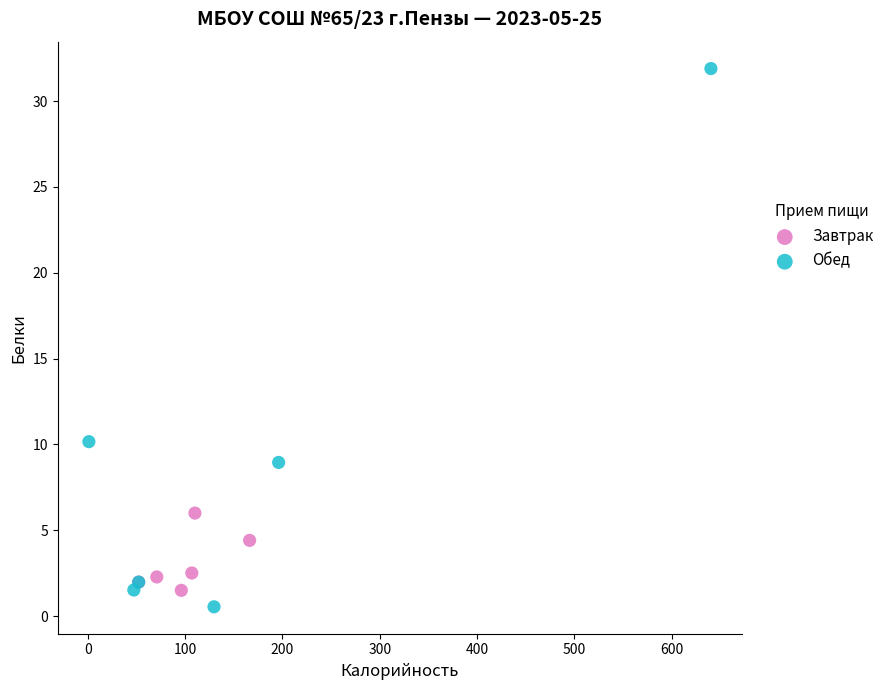

What are all the series names shown in the legend?

Завтрак, Обед